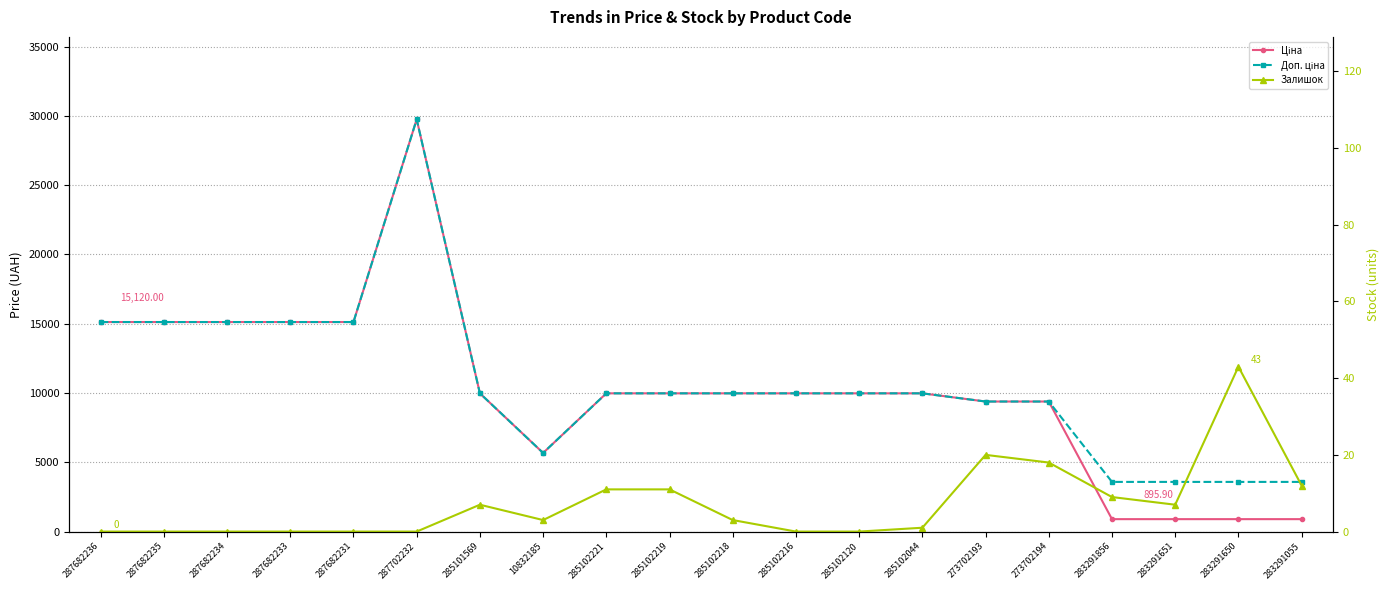

Rank the series by their maximum value, from highest to lowest.

Ціна, Доп. ціна, Залишок